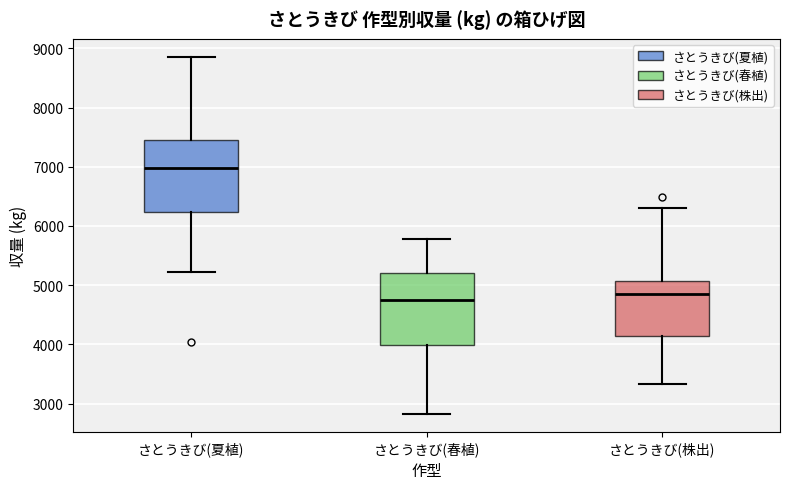

Reading left to right, read every box against the y-axis: the position of its median line, the range the box covers, and the ends of its whiskers. The values are not printed on the chart, so give them approximately, as read against the axis.

さとうきび(夏植): median 7000, box 6200 to 7500, whiskers 5200 to 8900
さとうきび(春植): median 4700, box 4000 to 5200, whiskers 2800 to 5800
さとうきび(株出): median 4800, box 4100 to 5100, whiskers 3300 to 6300